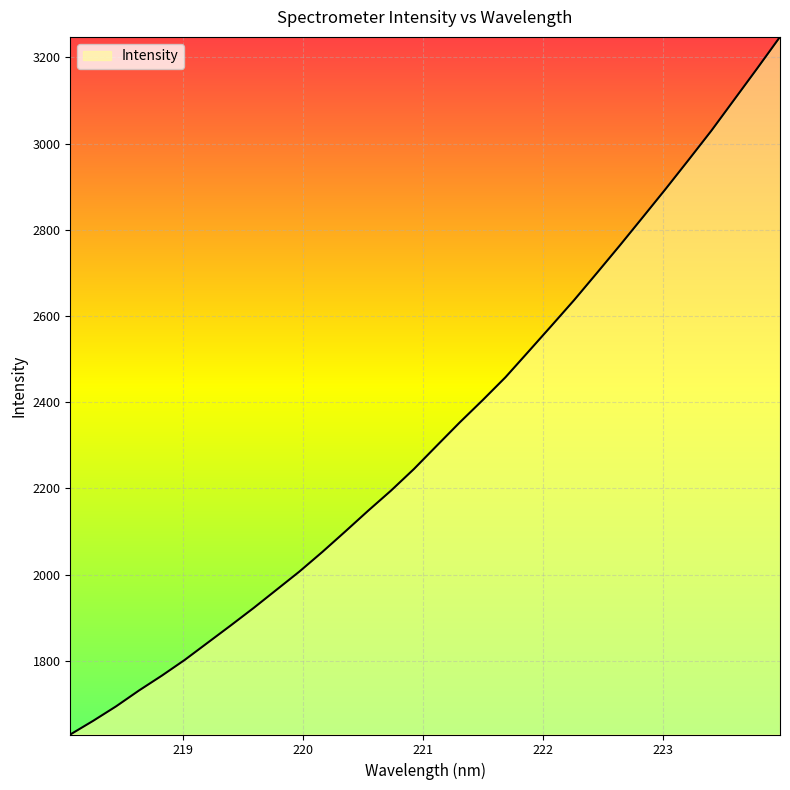

How many distinct data groups are displayed?

1